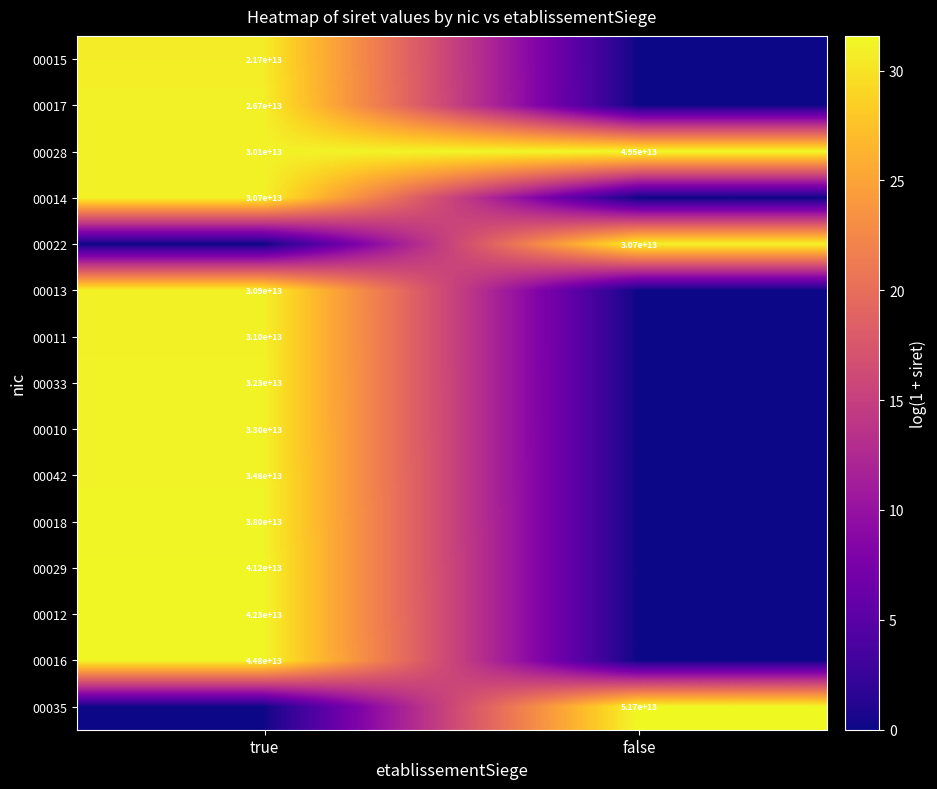

The value of 00028 at false is 49500000000000. True or false?

True